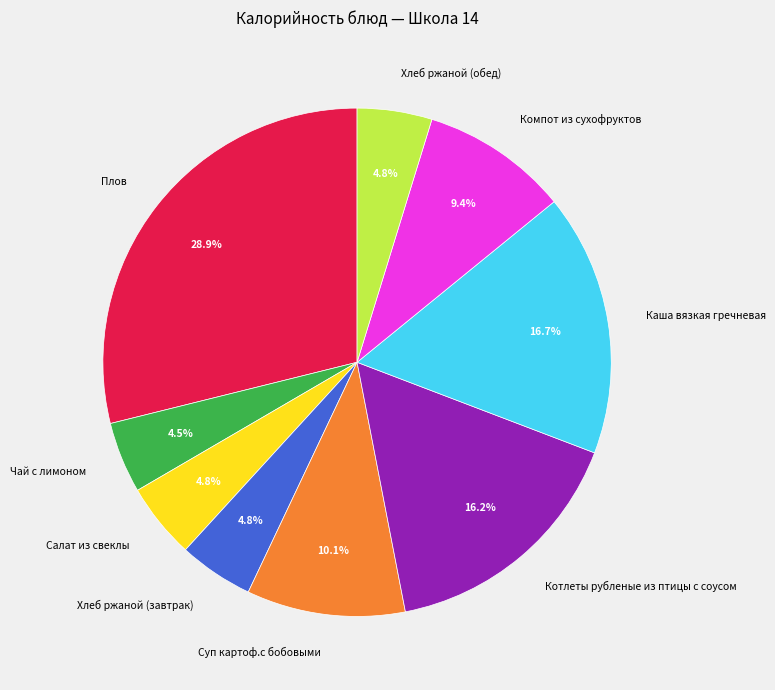

Count the number of slices in the pie.

9